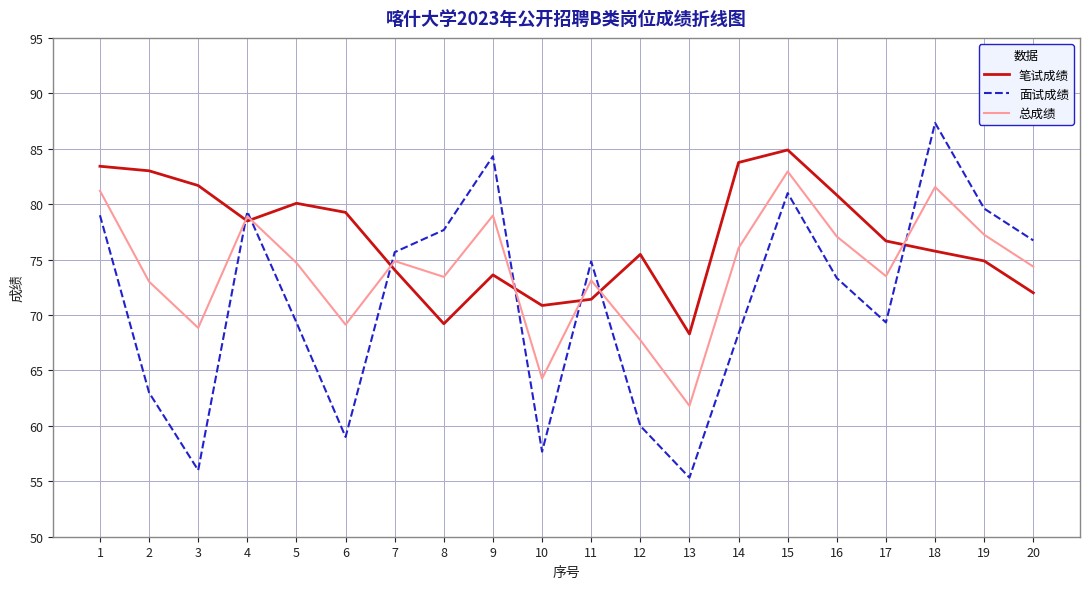

The 总成绩 series shows 99.2 at 13. True or false?

False